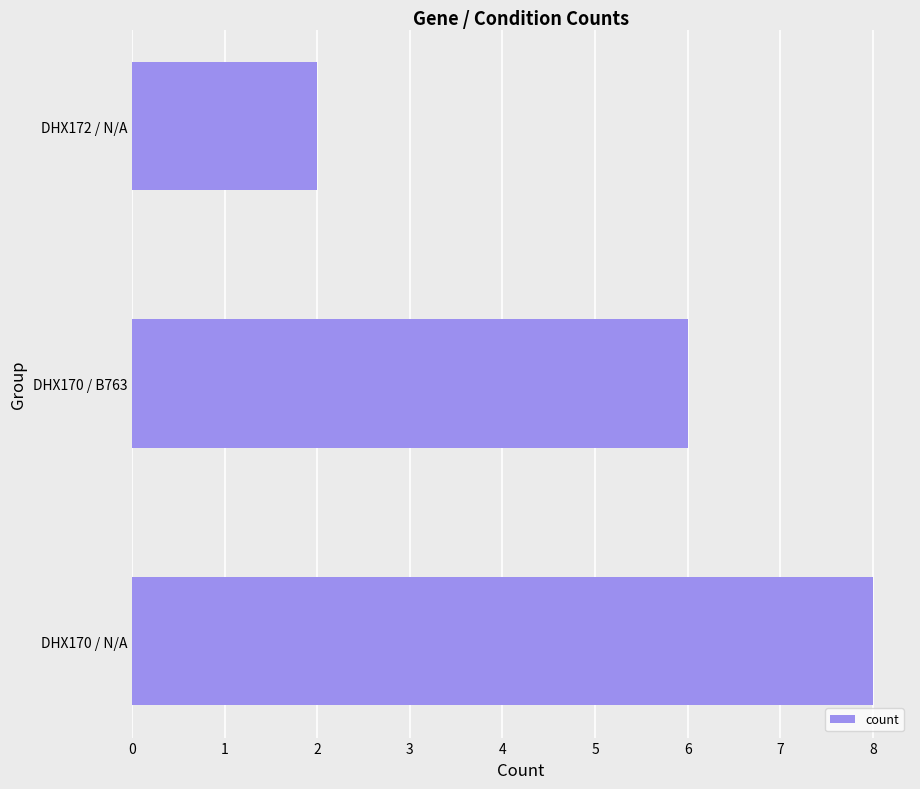

List the labels in order of value, smallest first.

DHX172 / N/A, DHX170 / B763, DHX170 / N/A